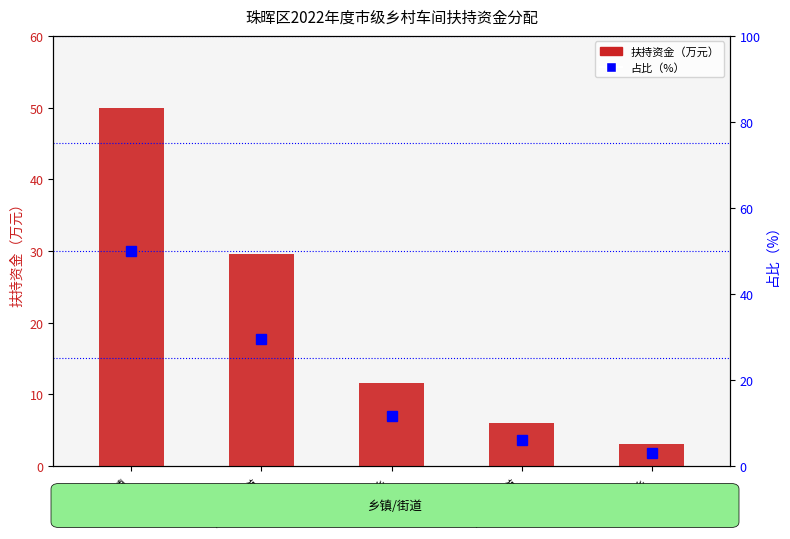

At which category is the sum across all series the highest?

茶山坳镇